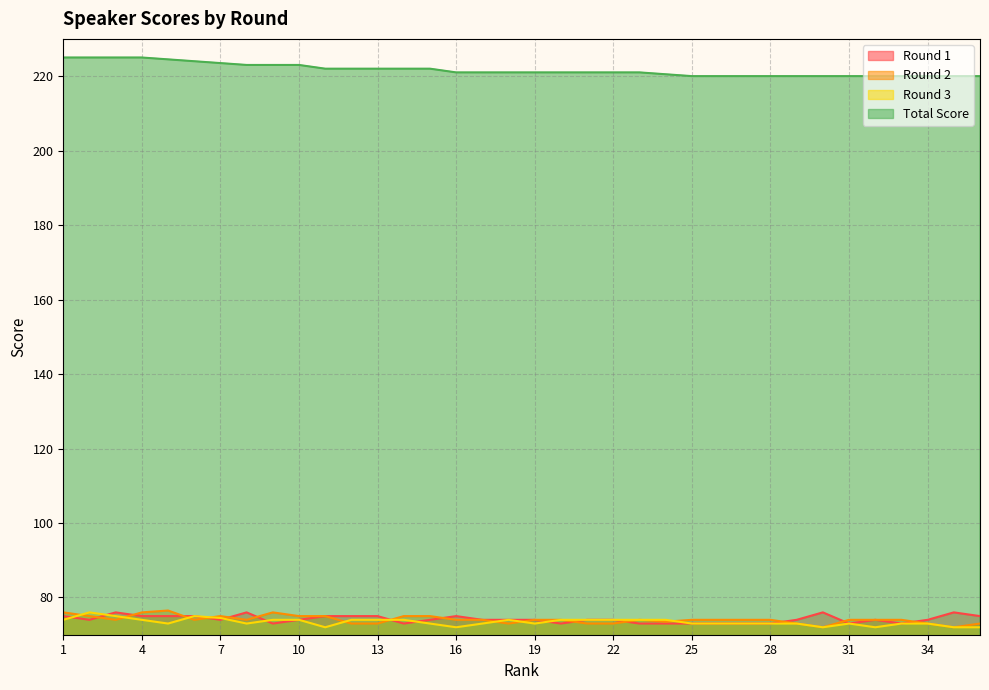

What is the total value across all series at 1?

450.0